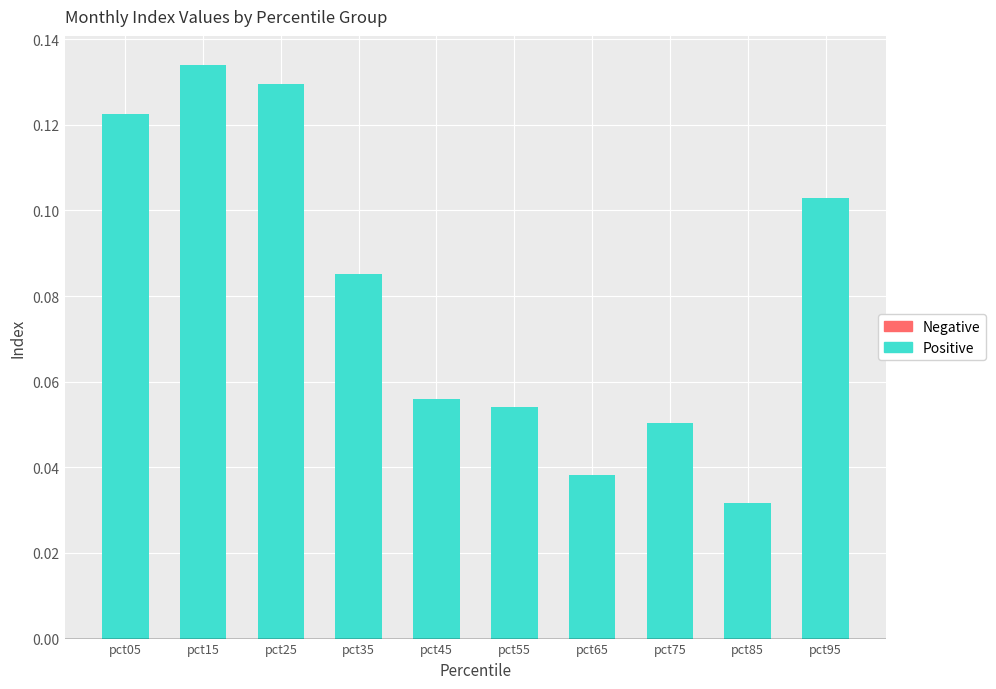

Between pct25 and pct45, which is larger?

pct25